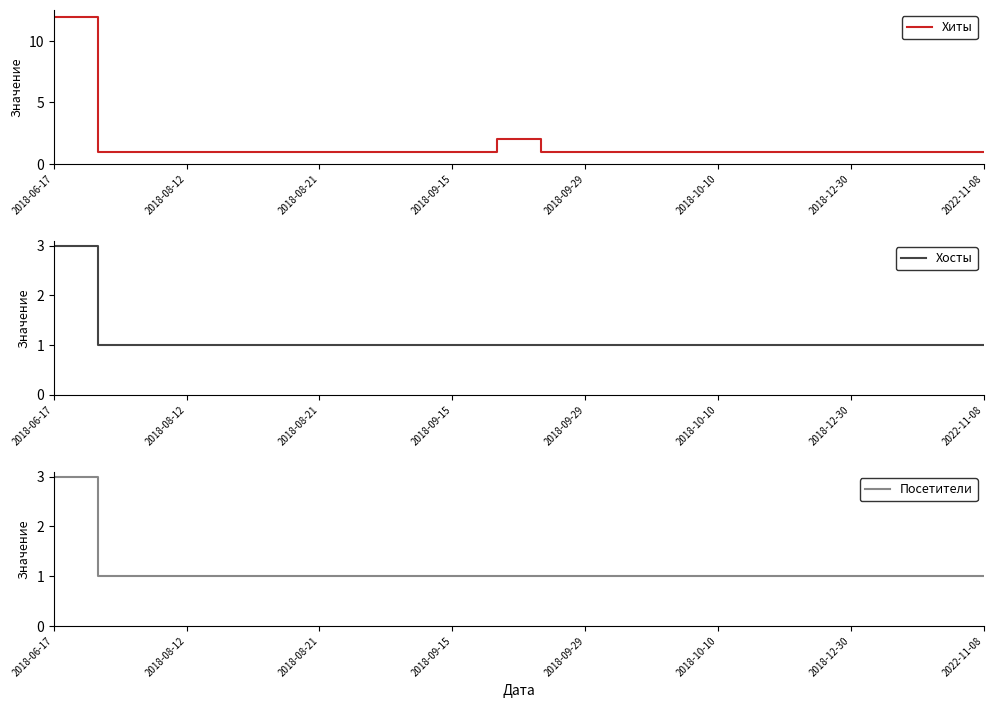

What value does the Посетители series have at 19?

1